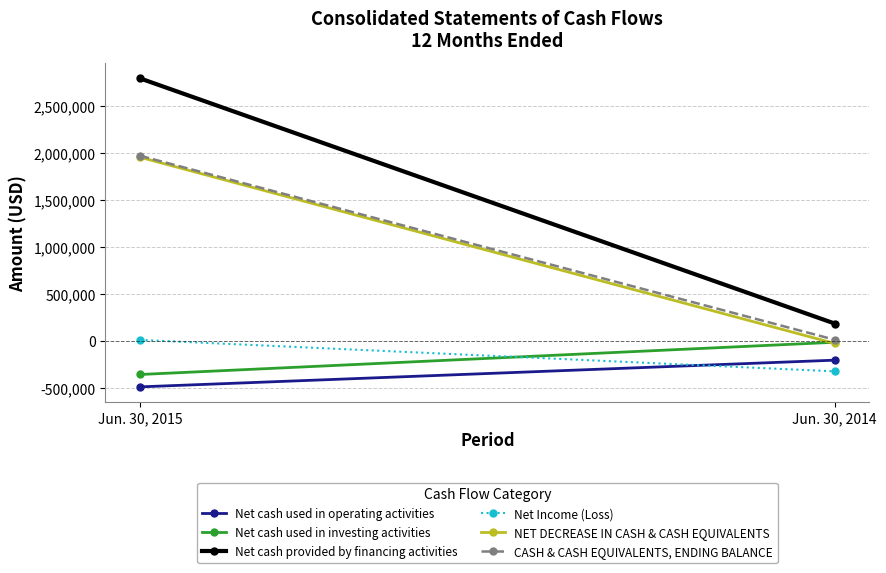

How many negative values does the Net Income (Loss) series have?

1